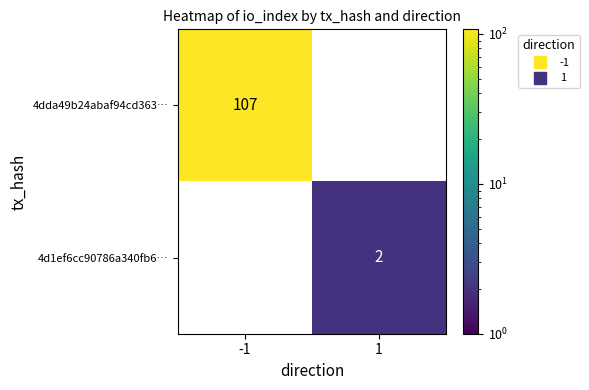

Reading left to right, transcribe all the data shown in this chart.

4dda49b24abaf94cd363…: 107	0
4d1ef6cc90786a340fb6…: 0	2